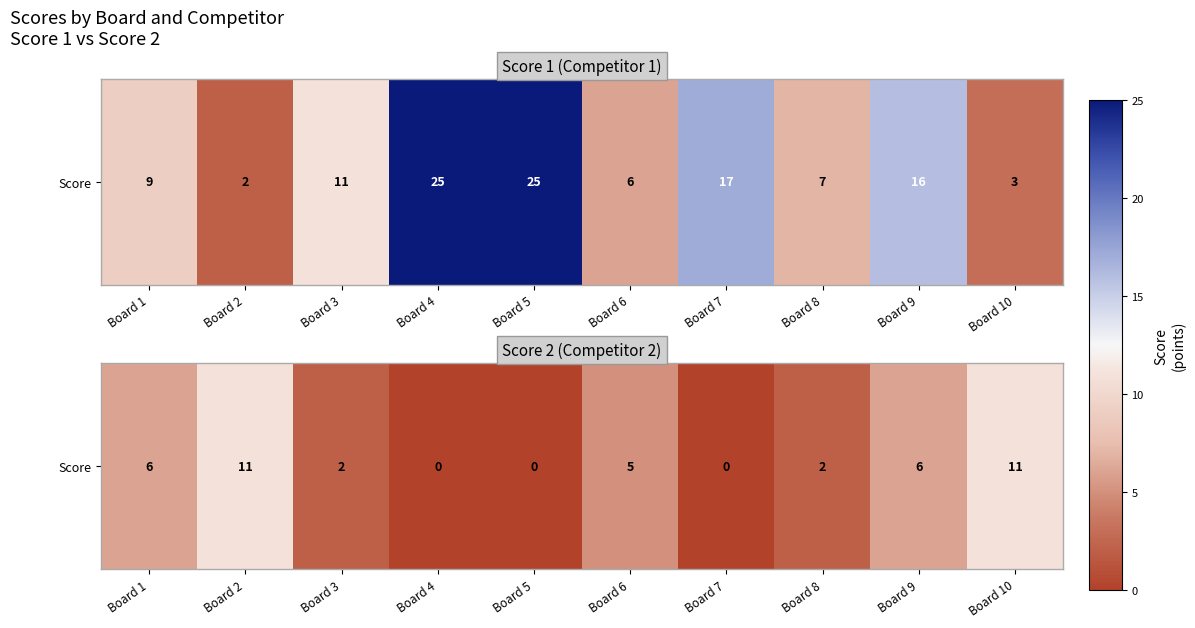

What is the greatest value displayed?

11